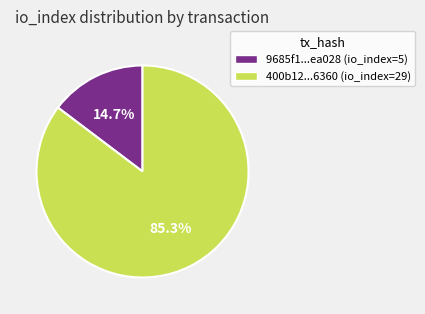

Is there a majority slice in this chart?

Yes